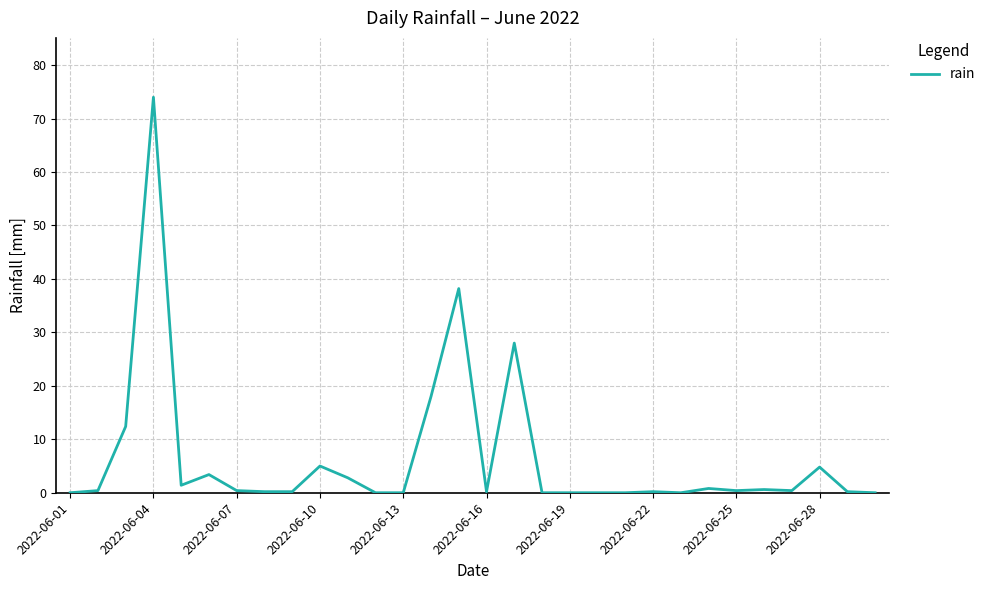

What is the difference between the maximum and minimum values?

74.0